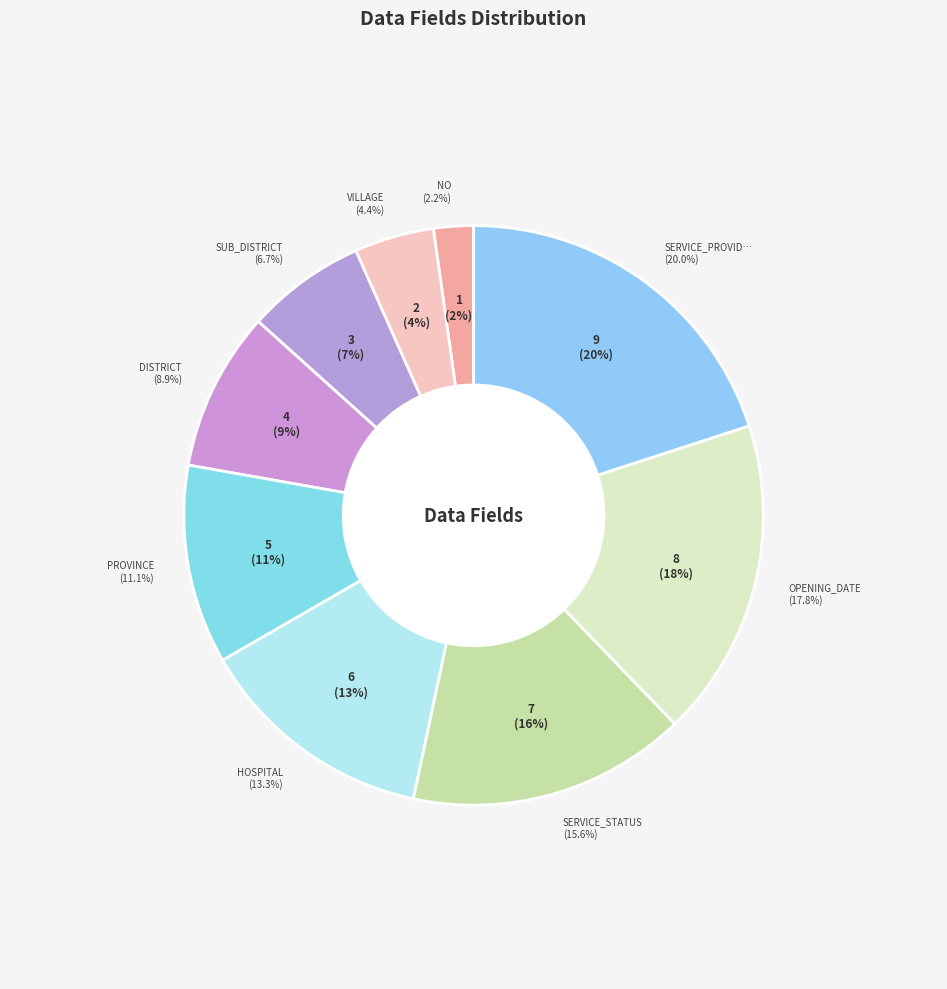

Which slice is the largest?

SERVICE_PROVIDER